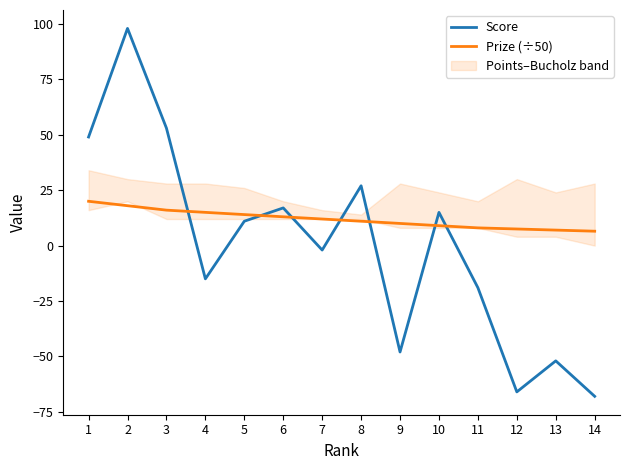

Reading left to right, transcribe all the data shown in this chart.

Score: 49.0	98.0	53.0	-15.0	11.0	17.0	-2.0	27.0	-48.0	15.0	-19.0	-66.0	-52.0	-68.0
Prize (÷50): 20.0	18.0	16.0	15.0	14.0	13.0	12.0	11.0	10.0	9.0	8.0	7.5	7.0	6.5